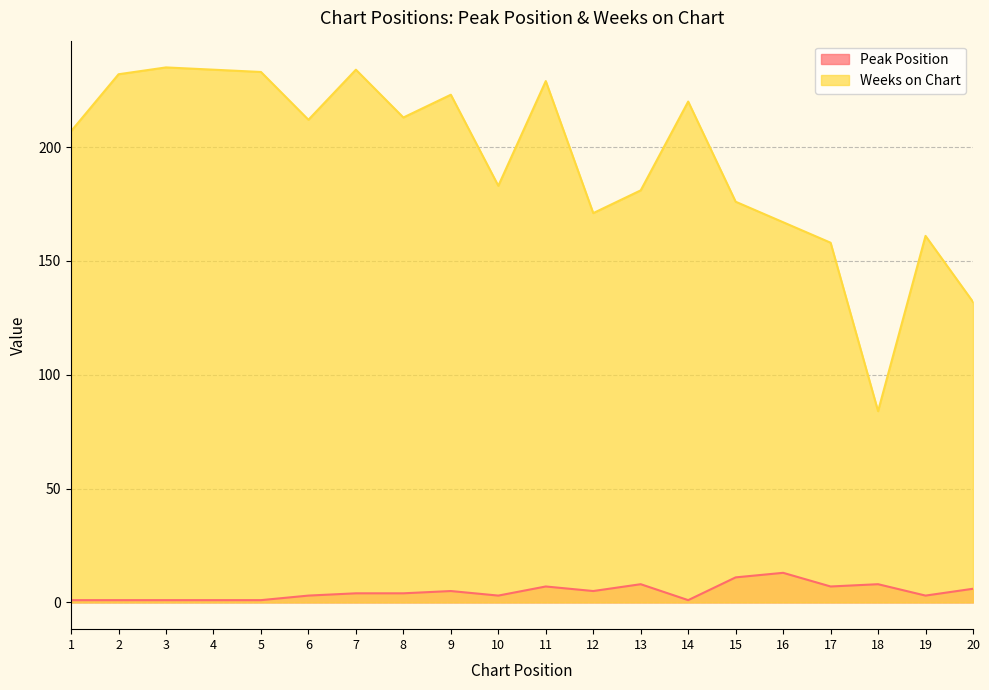

How many distinct data groups are displayed?

2